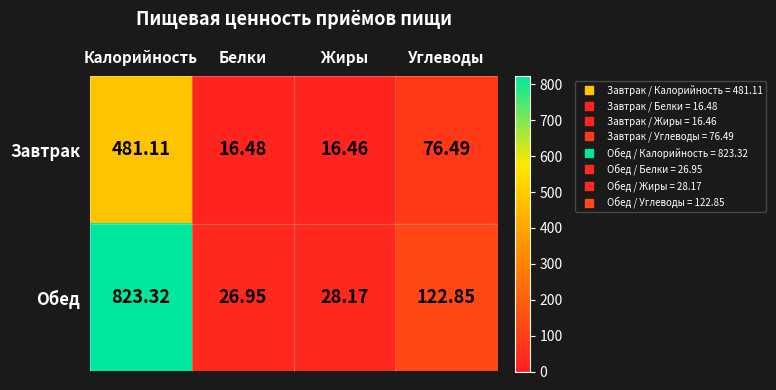

Rank the series by their average value, from lowest to highest.

Завтрак, Обед